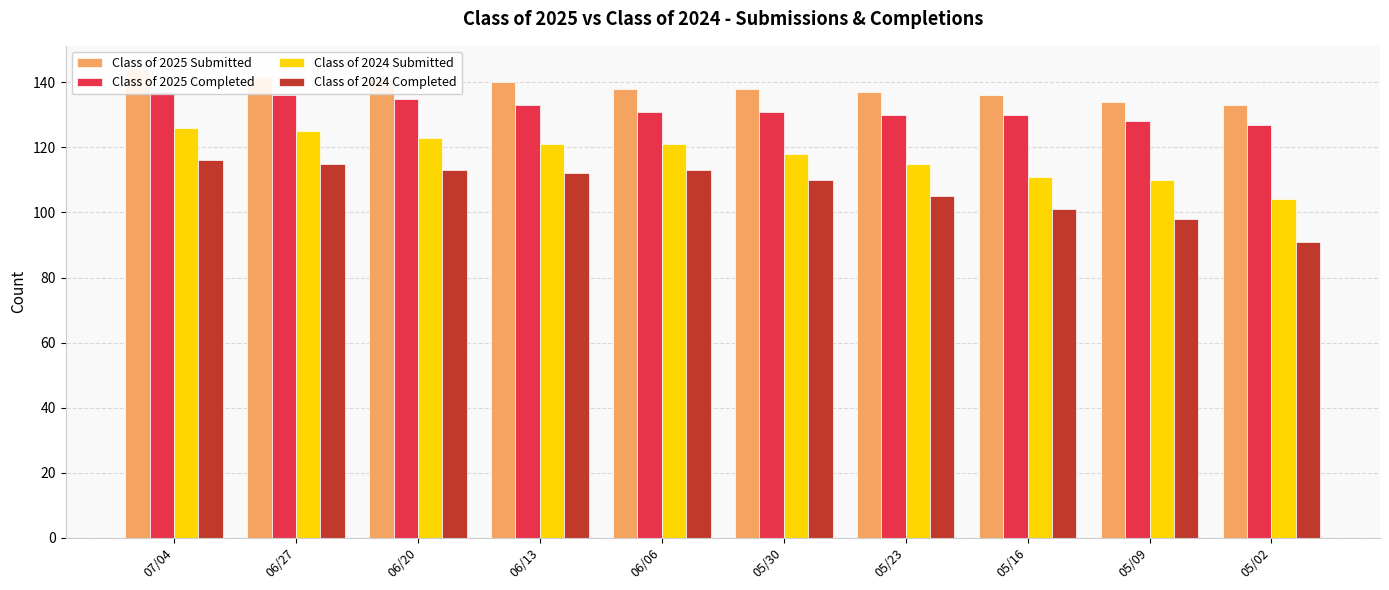

At which category is the sum across all series the highest?

07/04